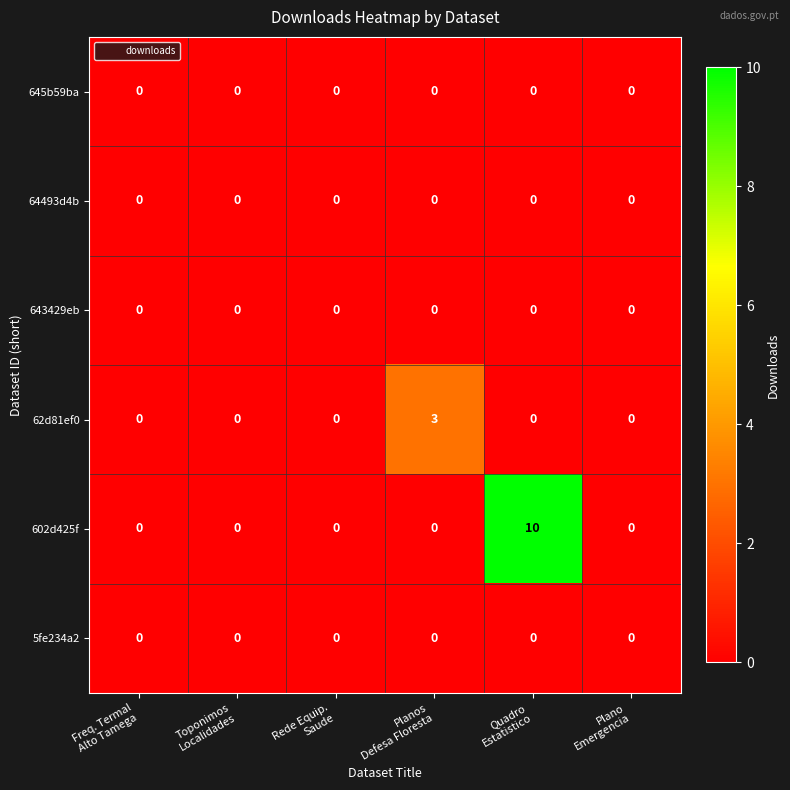

Which series has the largest total across all categories?

602d425f